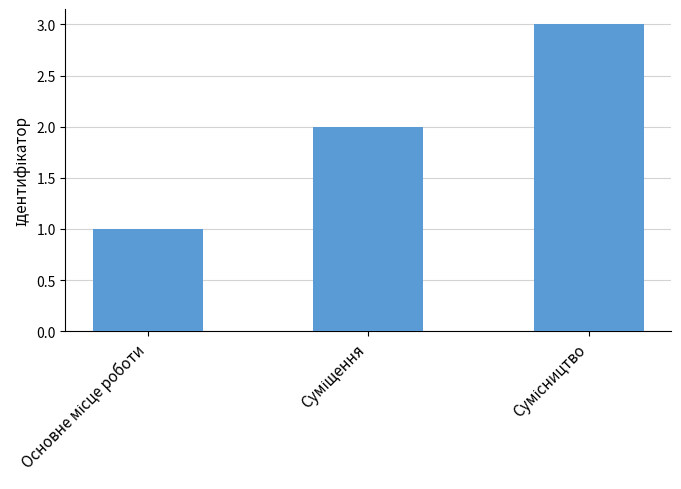

What is the value of the 2nd bar from the left?

2